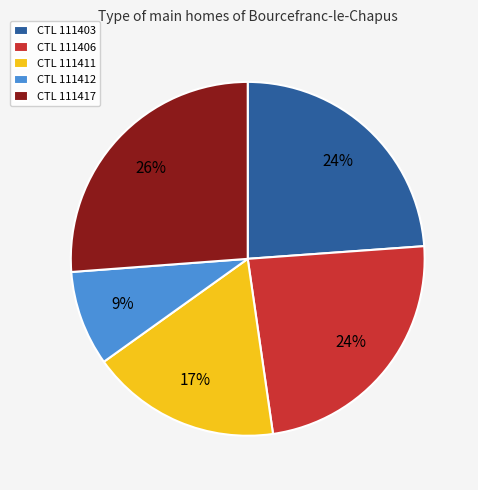

Which has a higher value, CTL 111411 or CTL 111406?

CTL 111406